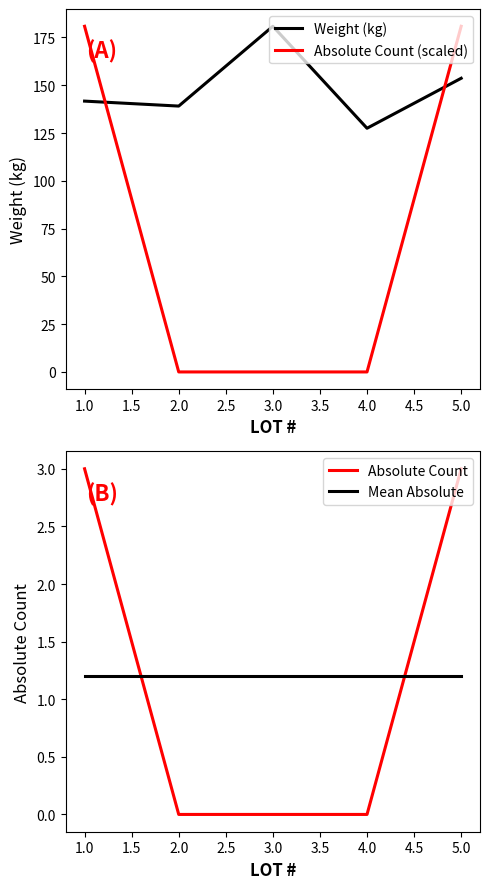

Does the chart display data point markers on the line(s)?

No